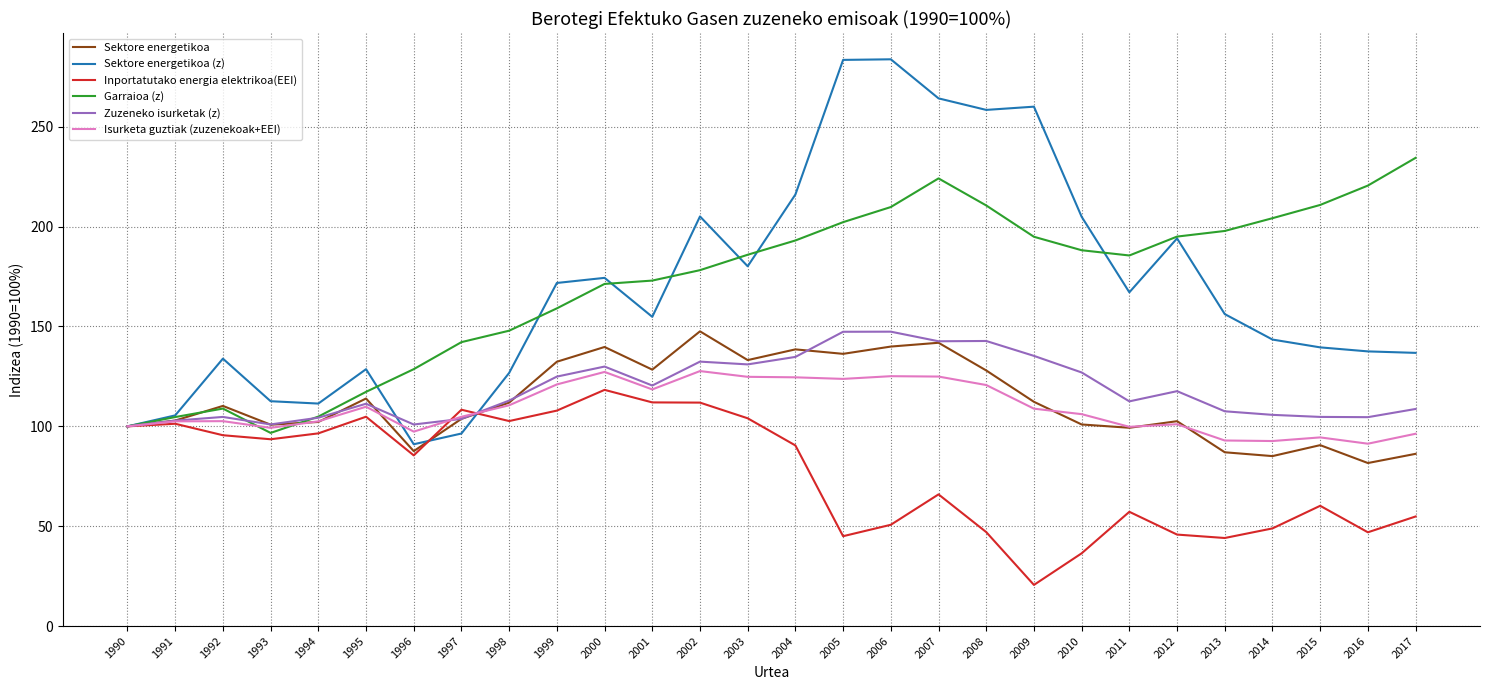

What is the difference between the second highest and second lowest values in the Zuzeneko isurketak (z) series?

46.4